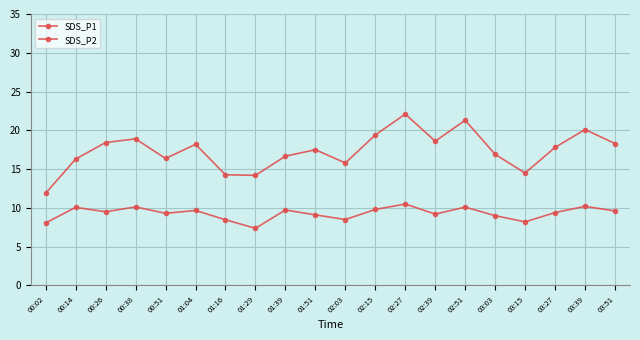

How many data points does each series have?

20